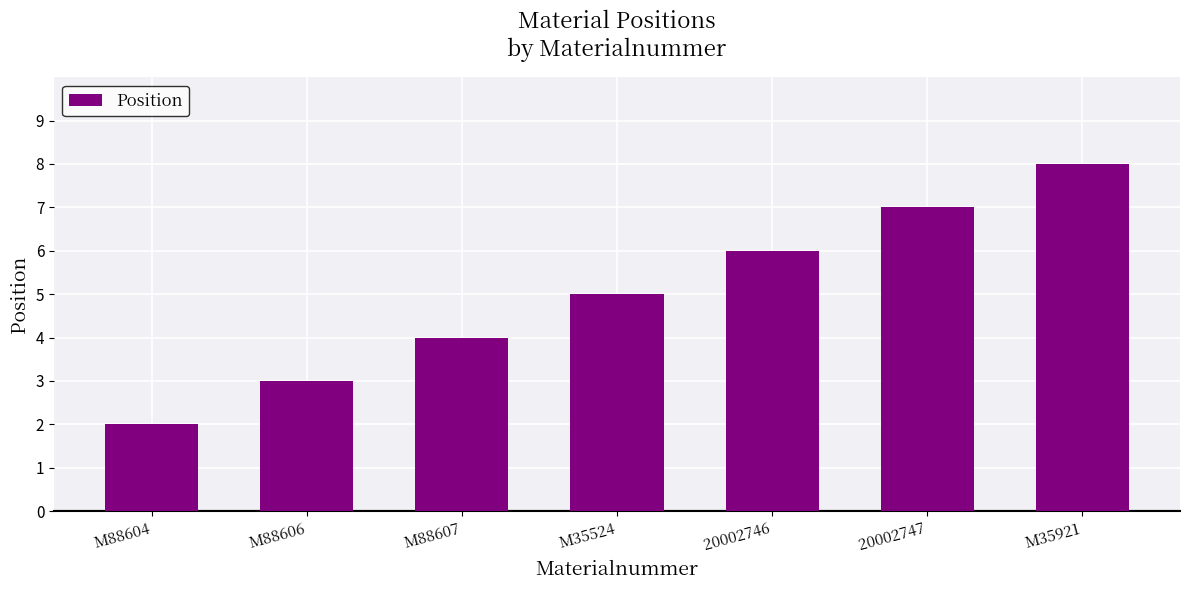

List the labels in order of value, largest first.

M35921, 20002747, 20002746, M35524, M88607, M88606, M88604